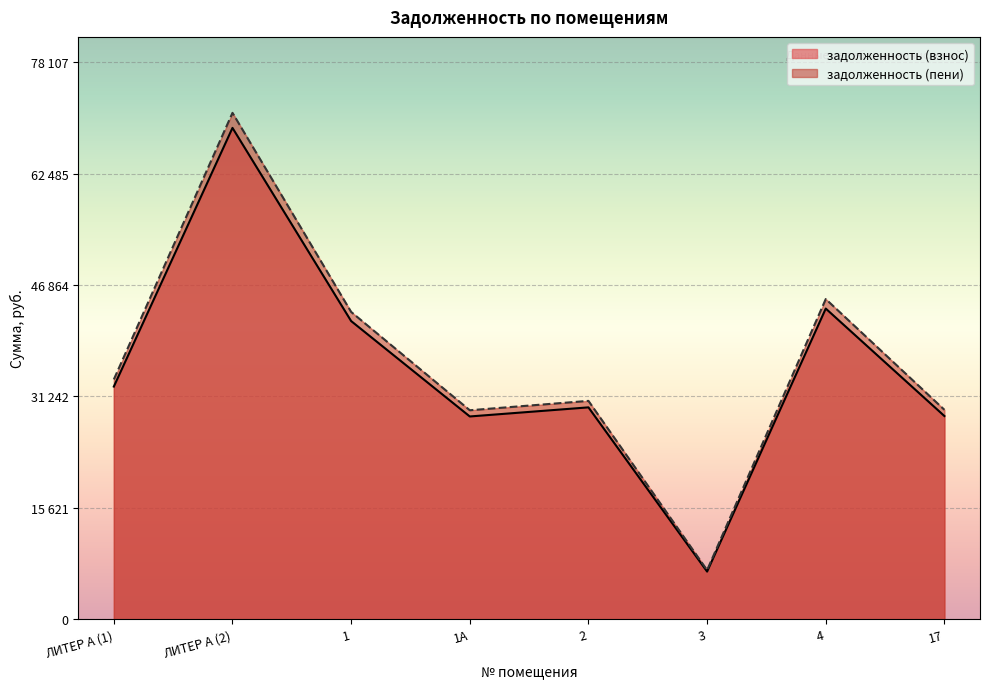

True or false: задолженность (пени) and задолженность (взнос) intersect in this chart.

False